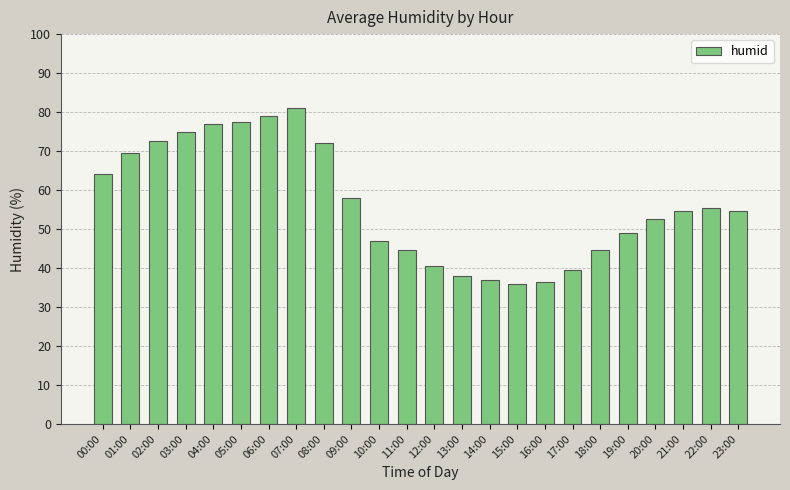

What is the difference between the maximum and minimum values?

45.0